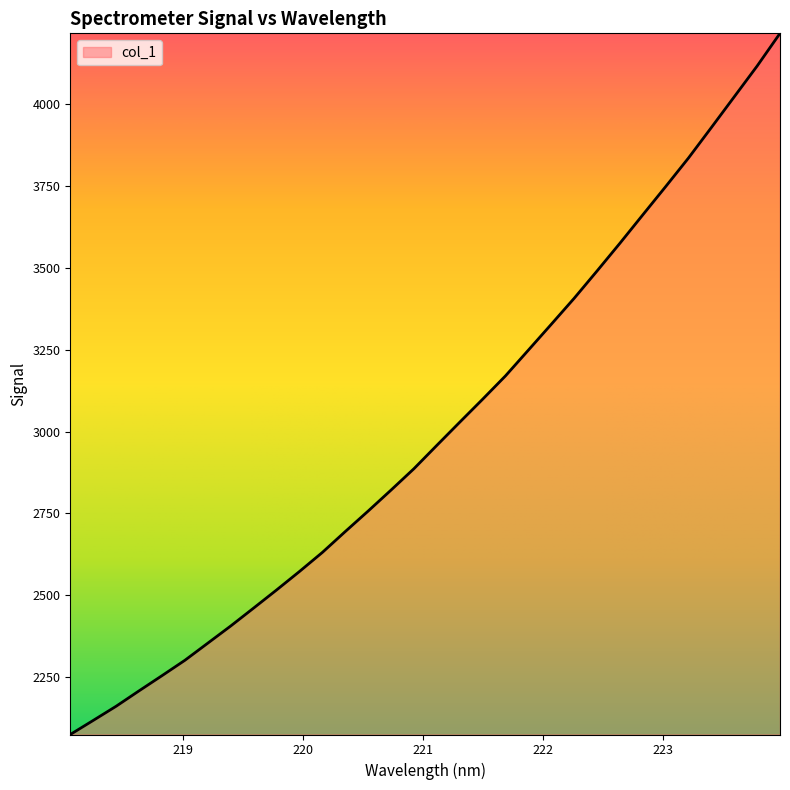

What is the smallest value displayed?

2074.1